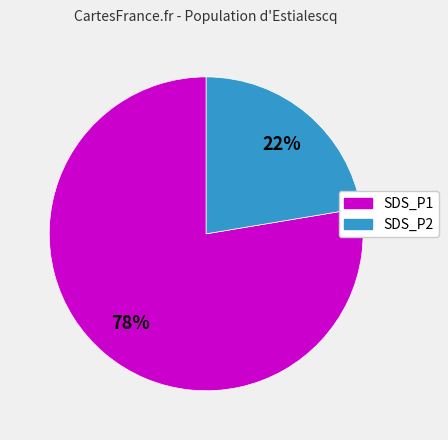

Which slice is the largest?

SDS_P1